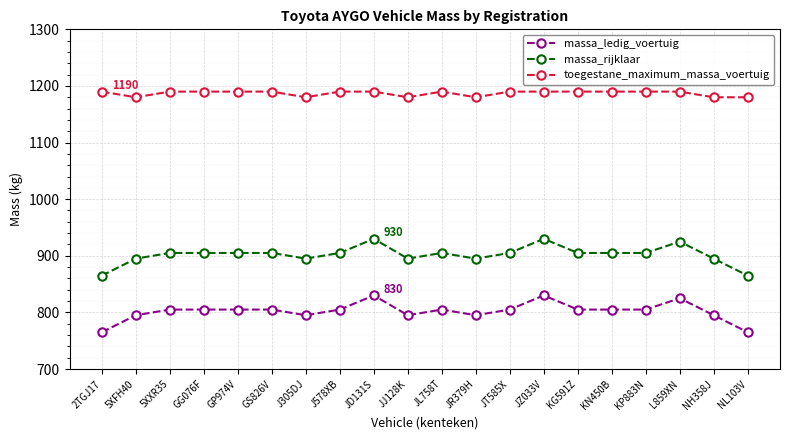

True or false: massa_ledig_voertuig has more than 0 points higher than both neighbors.

True